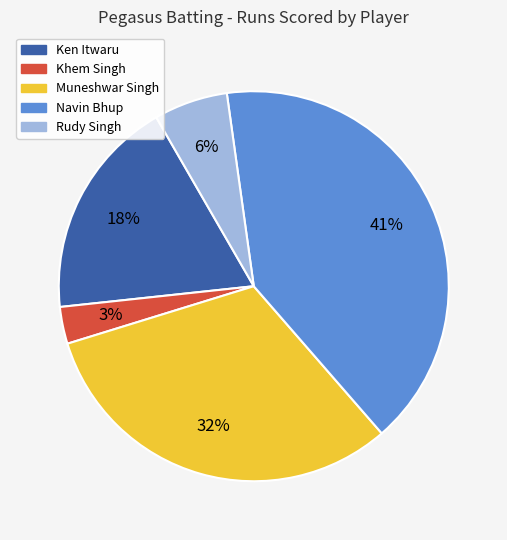

Count the number of slices in the pie.

5